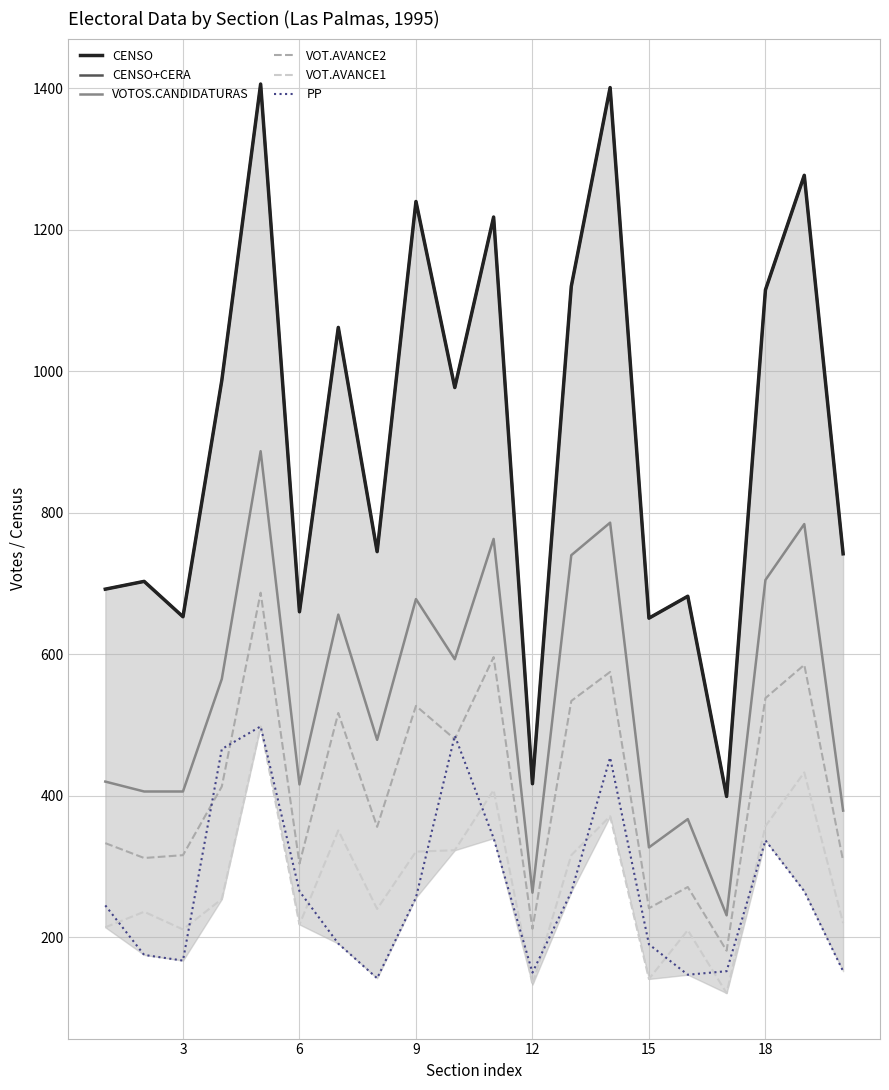

How many data points in VOT.AVANCE2 are less than 413?

10